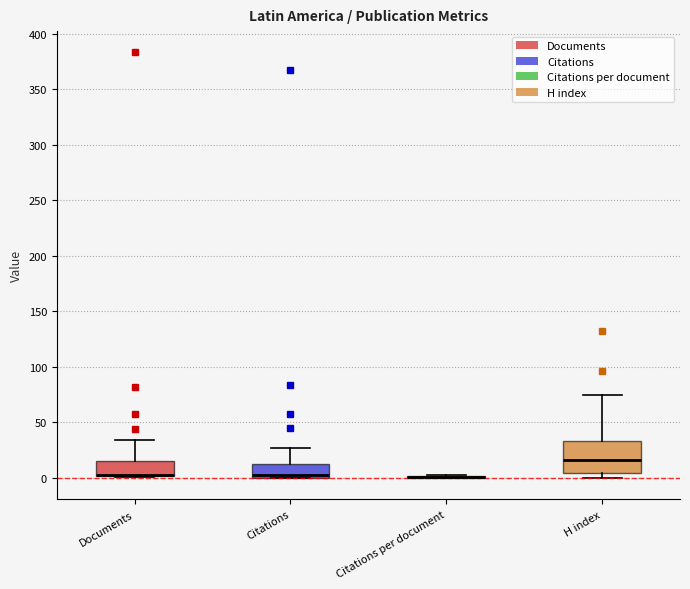

Where does the upper whisker of the box for H index end on the y-axis? The values are not printed on the chart, so give them approximately, as read against the axis.

75